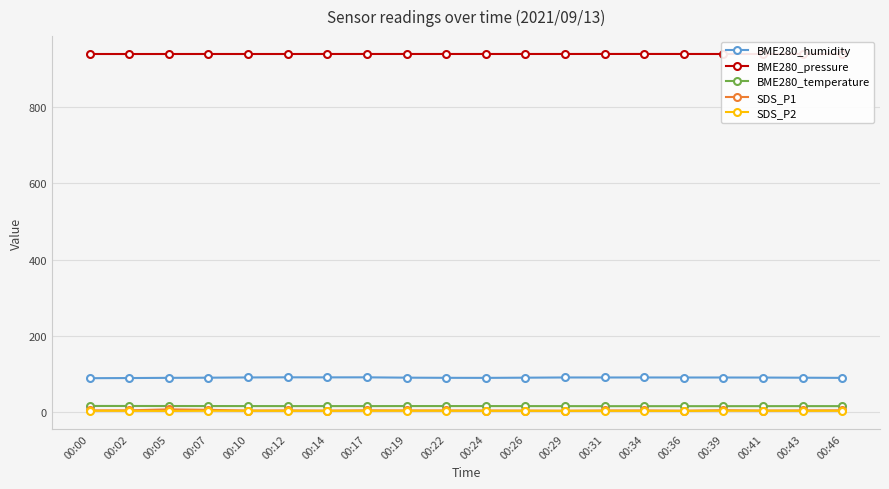

Does the chart display data point markers on the line(s)?

Yes